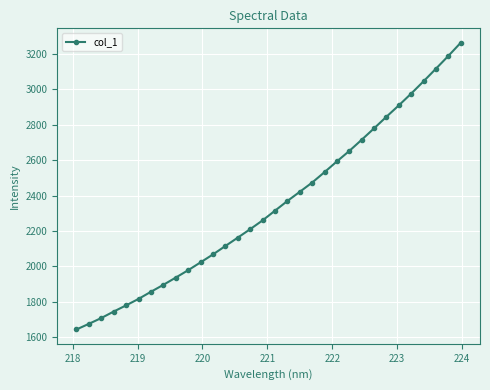

What is the average value?

2345.7